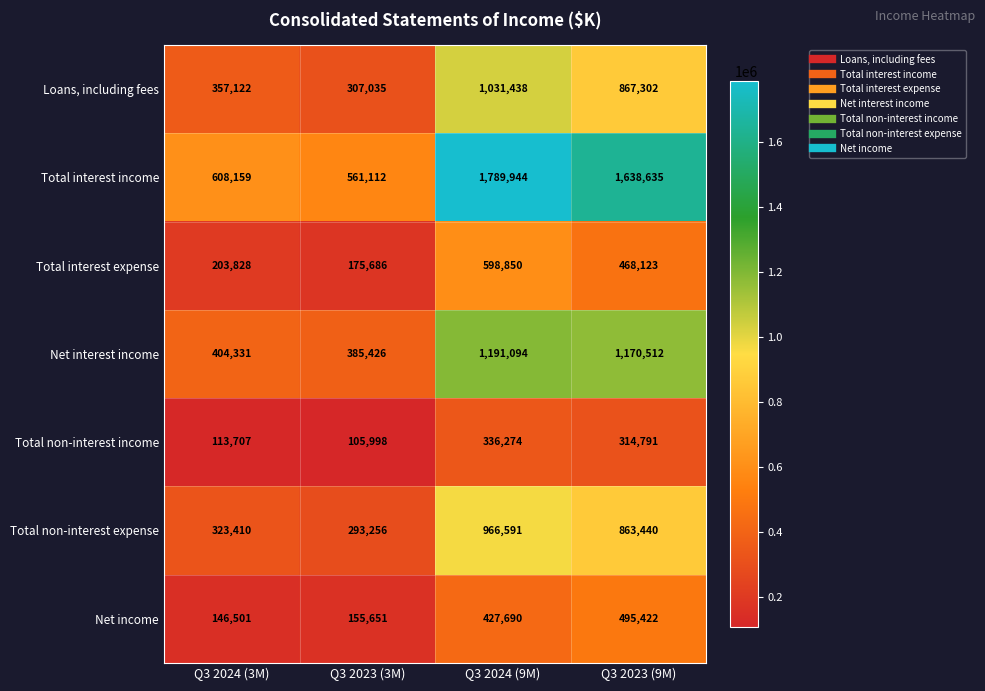

Reading left to right, extract all data points from this chart.

Loans, including fees: 357122	307035	1031438	867302
Total interest income: 608159	561112	1789944	1638635
Total interest expense: 203828	175686	598850	468123
Net interest income: 404331	385426	1191094	1170512
Total non-interest income: 113707	105998	336274	314791
Total non-interest expense: 323410	293256	966591	863440
Net income: 146501	155651	427690	495422